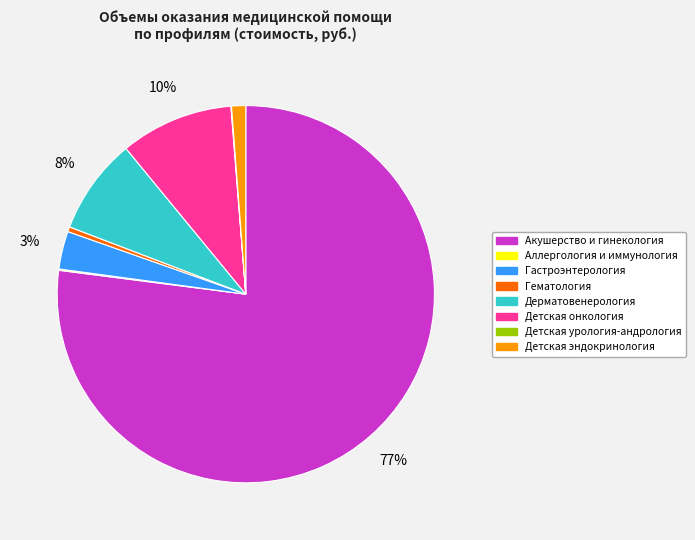

What is the largest slice in the pie chart?

Акушерство и гинекология